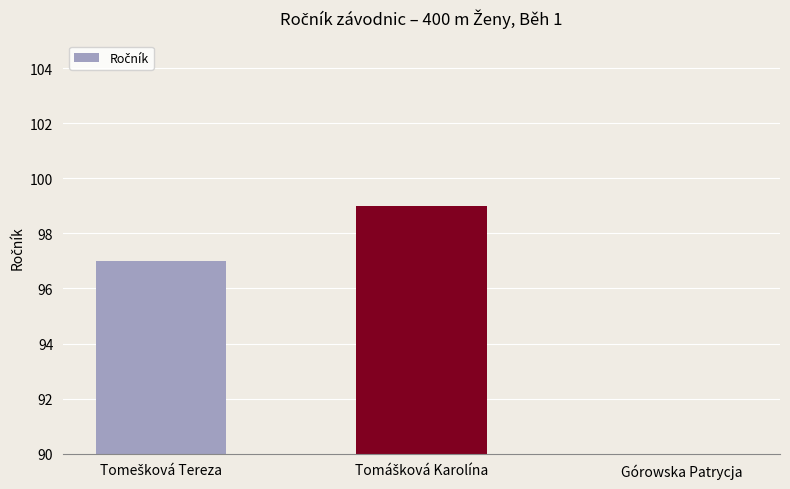

What position from the left is Tomášková Karolína?

2